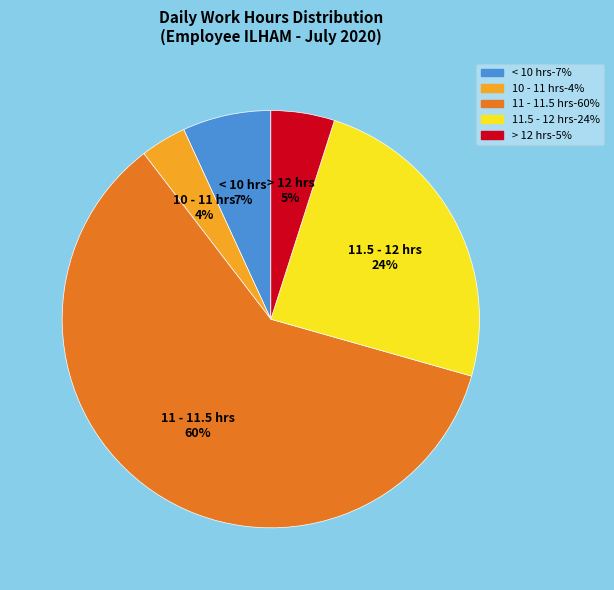

Rank the categories by value from lowest to highest.

10 - 11 hrs, > 12 hrs, < 10 hrs, 11.5 - 12 hrs, 11 - 11.5 hrs